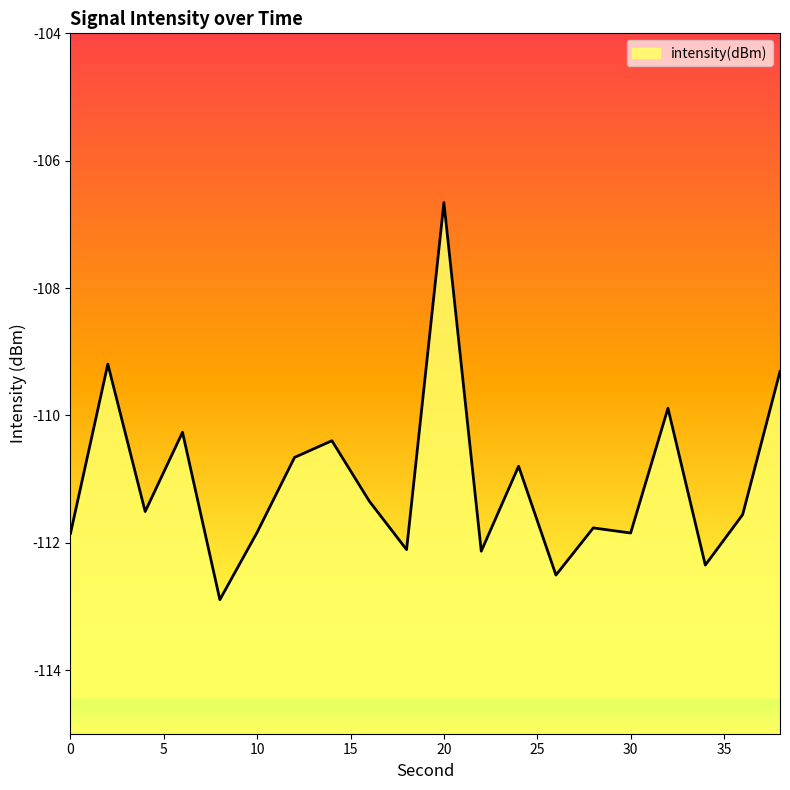

Reading left to right, extract all data points from this chart.

-111.9	-109.2	-111.5	-110.3	-112.9	-111.8	-110.7	-110.4	-111.3	-112.1	-106.7	-112.1	-110.8	-112.5	-111.8	-111.8	-109.9	-112.4	-111.6	-109.3